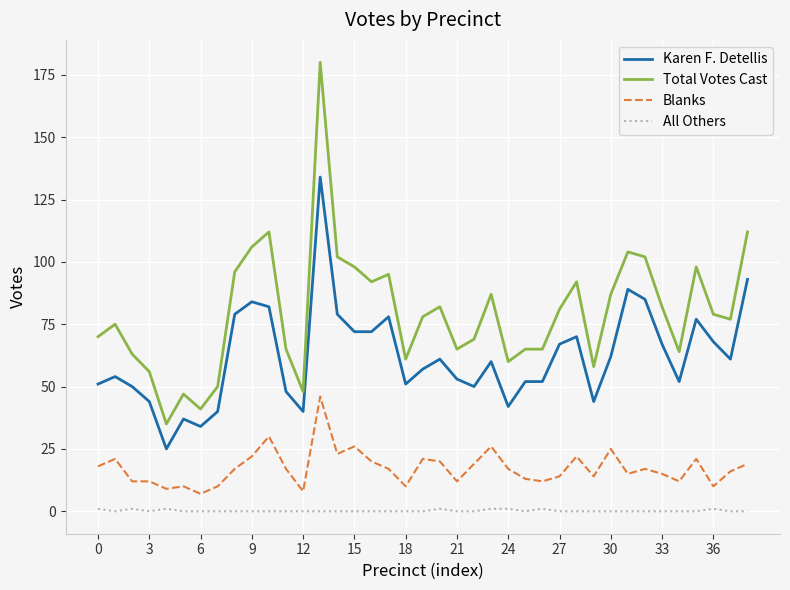

List the series in order of their overall mean, highest first.

Total Votes Cast, Karen F. Detellis, Blanks, All Others